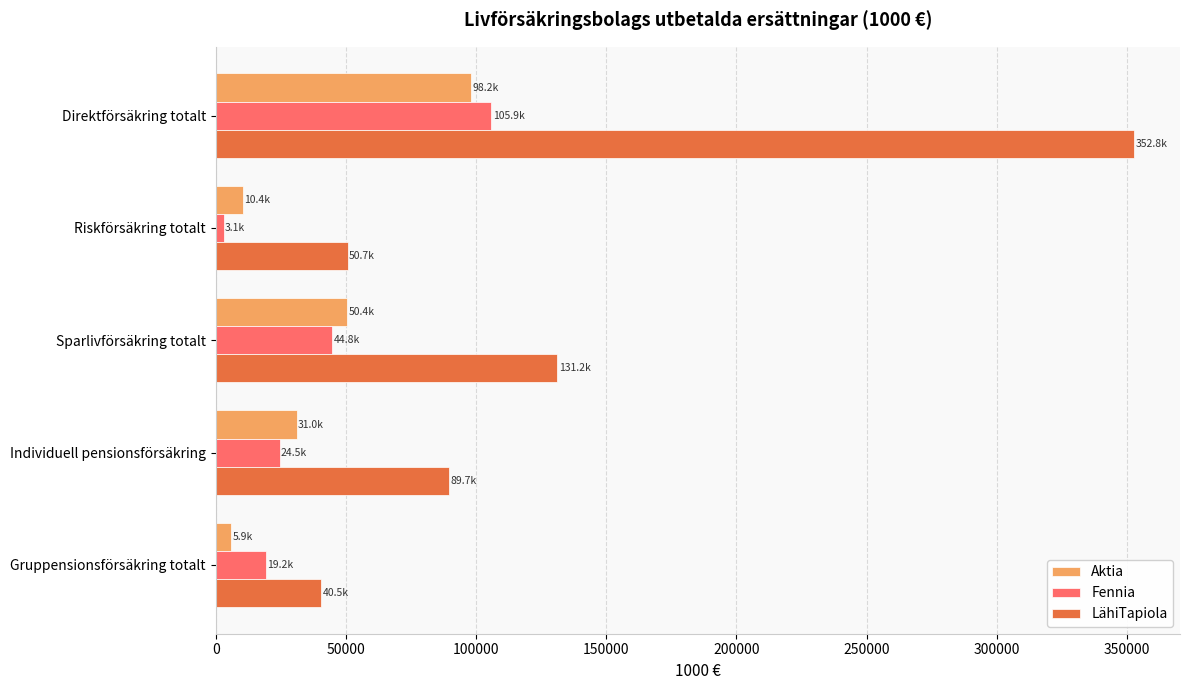

Is the value of LähiTapiola at Direktförsäkring totalt greater than the value of Aktia at Individuell pensionsförsäkring?

Yes